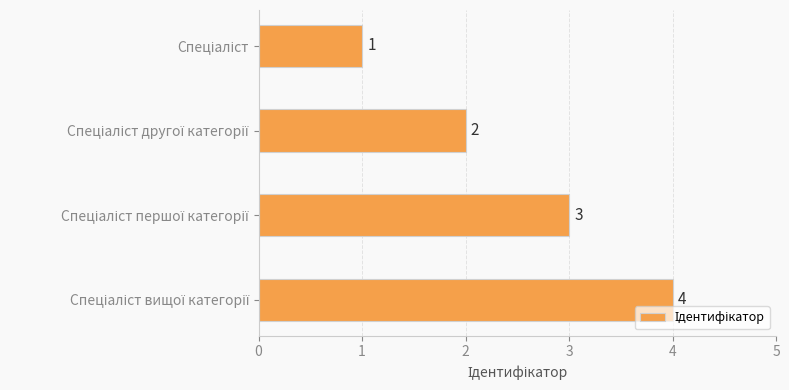

What is the value of the 2nd bar from the top?

2